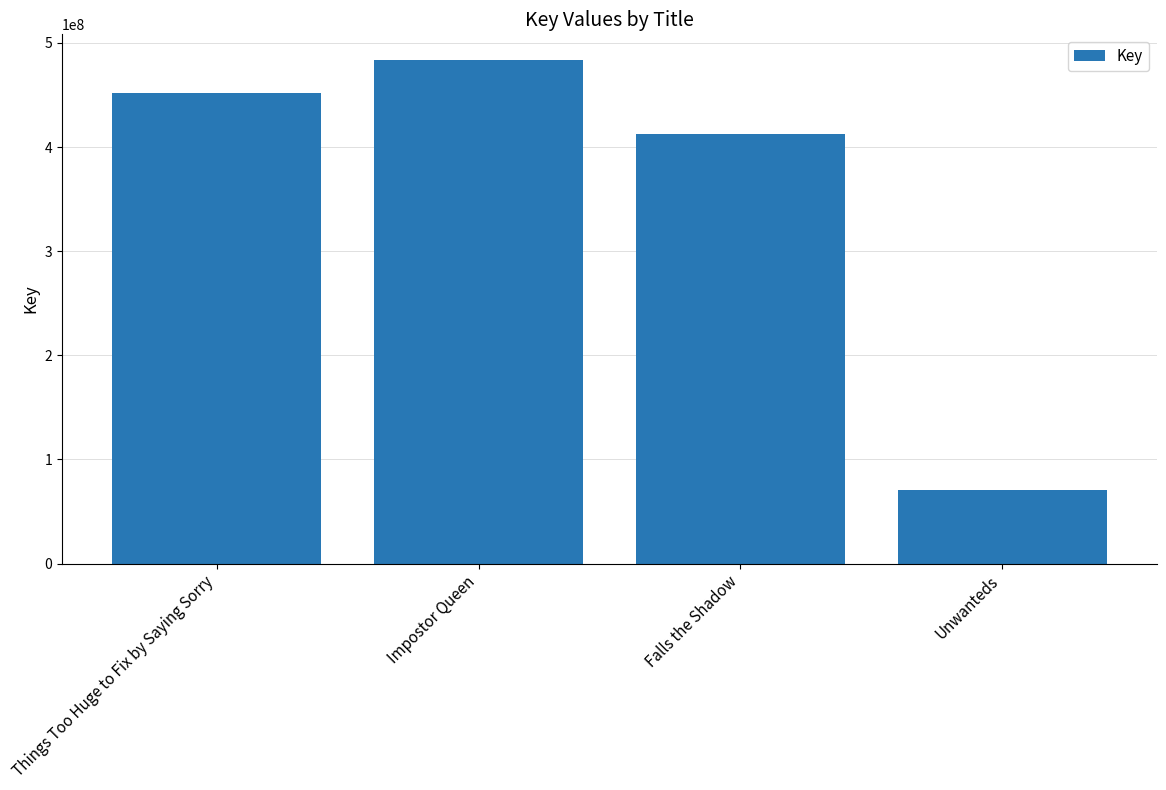

What is the minimum value shown in the chart?

70727444